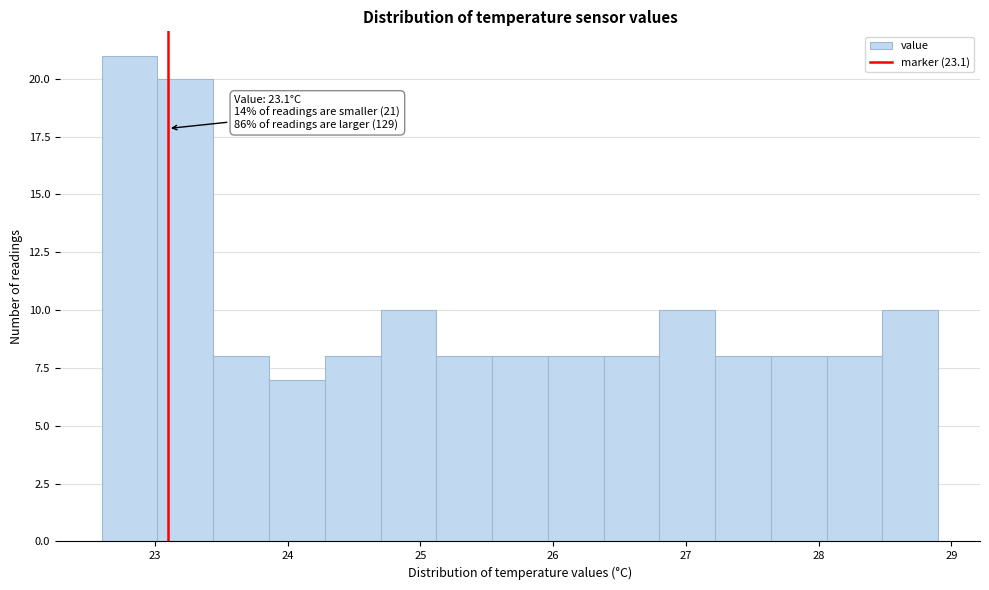

Which range on the x-axis has the tallest bar?

22.60 to 23.02